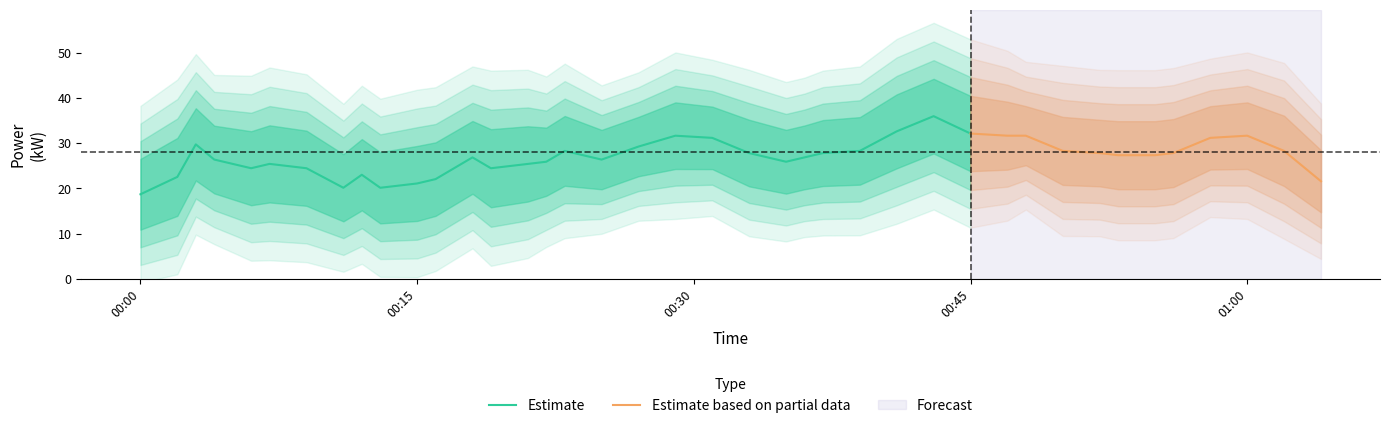

How many points are higher than both their immediate neighbors (excluding endpoints)?

10